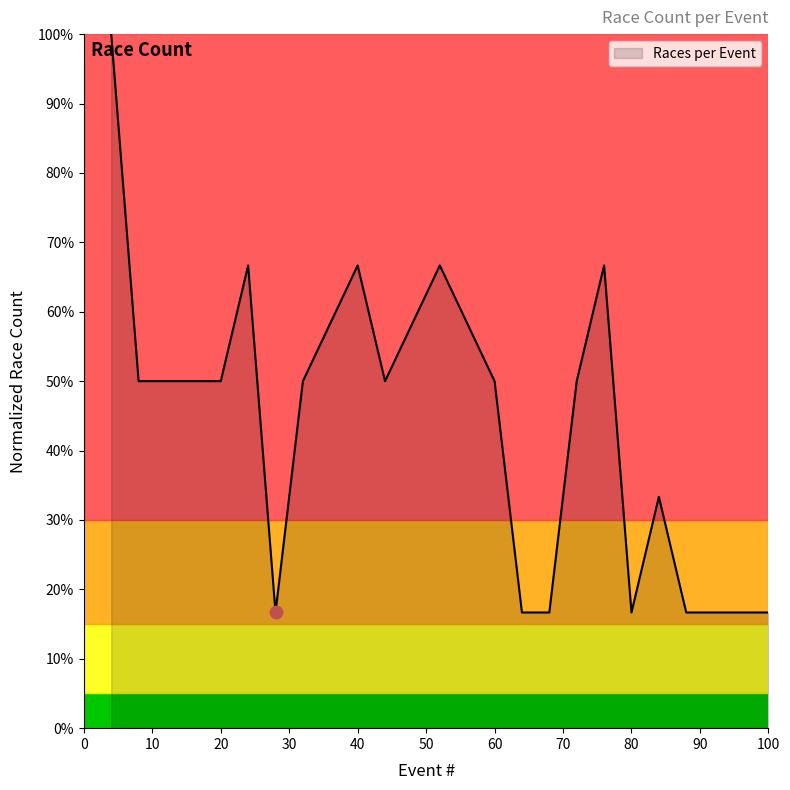

Is this an area chart (filled region under the line)?

Yes